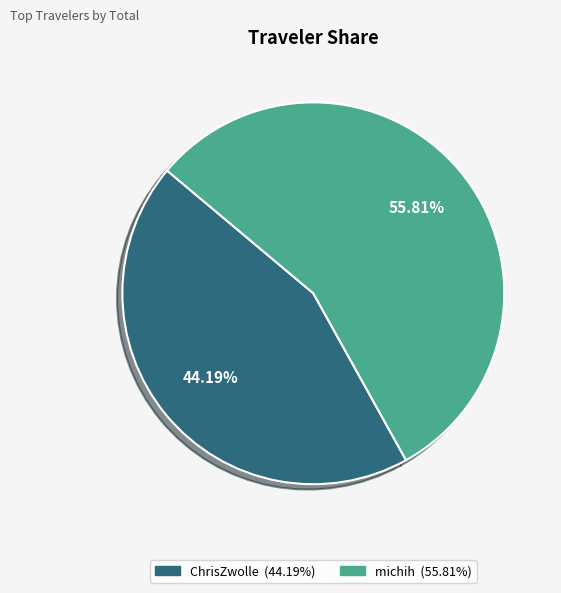

To the nearest percent, what is the average slice percentage?

50%